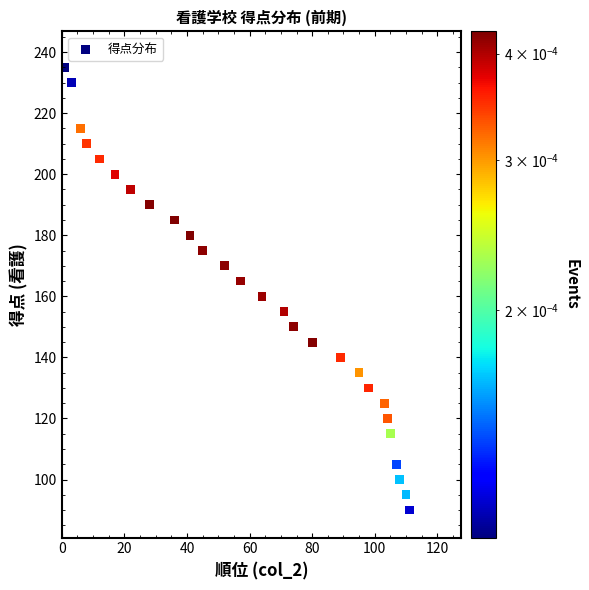

What is the range of Y values (max minus min)?

145